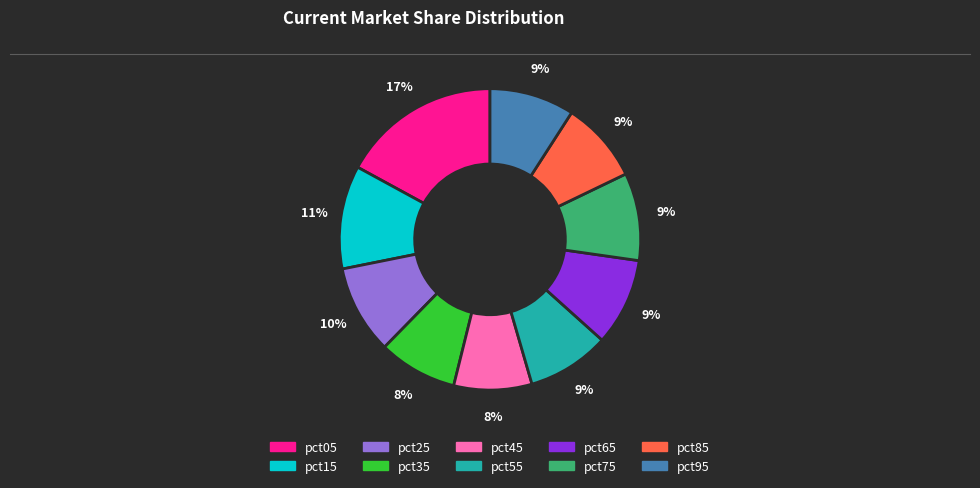

Is the sum of pct55 and pct65 greater than half?

No